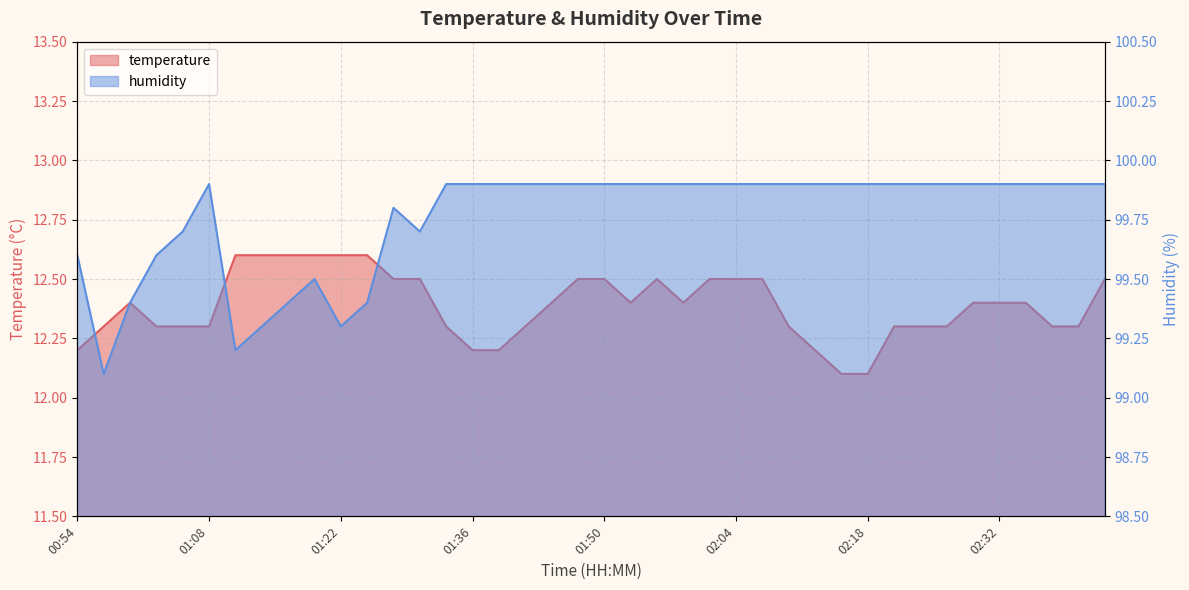

True or false: humidity and temperature intersect in this chart.

False